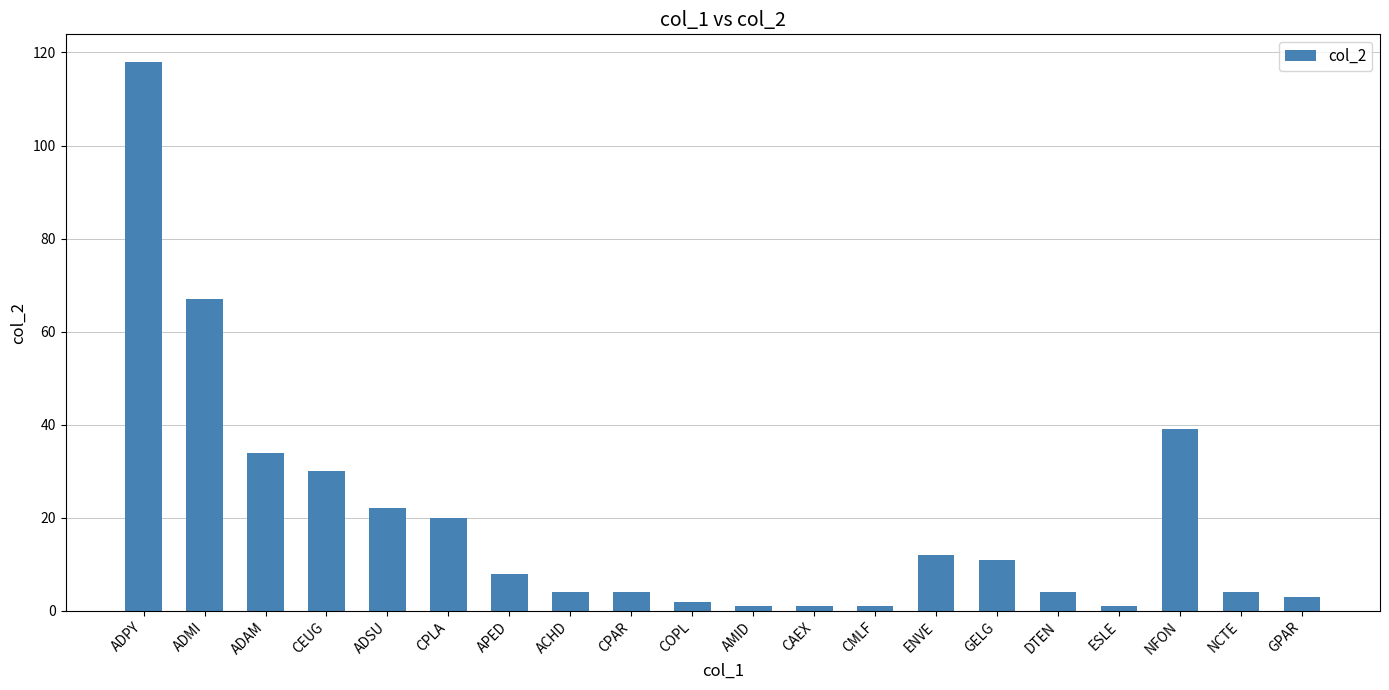

How many data points does each series have?

20